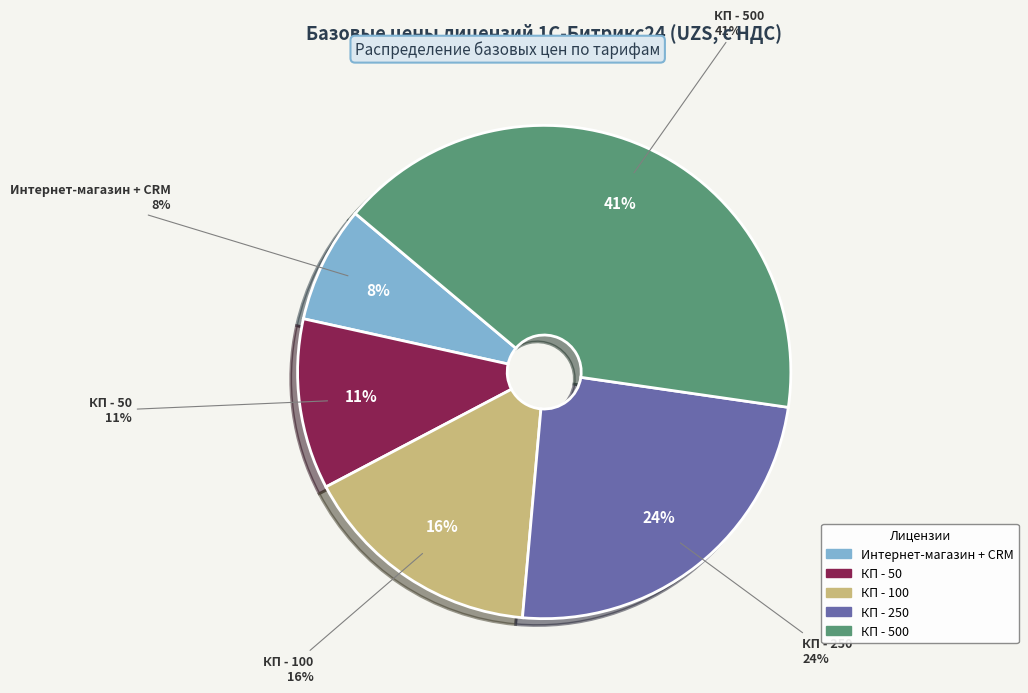

The Корпоративный портал - 100 (12 мес.) slice represents 16% of the pie. True or false?

True